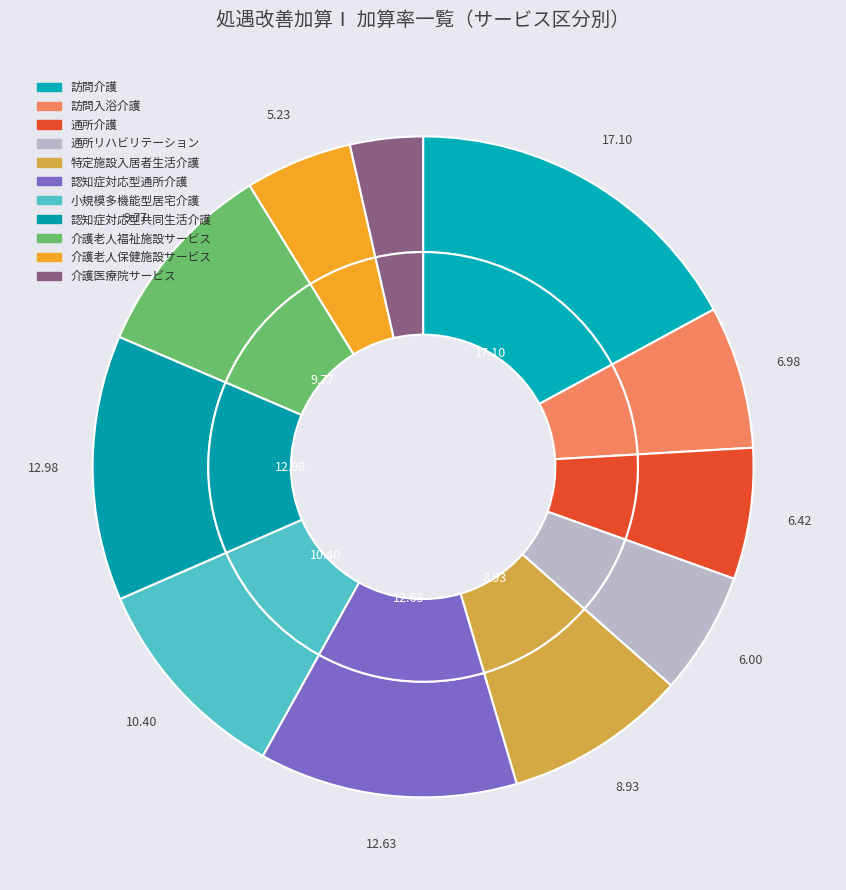

To the nearest percent, what is the difference between the largest and smallest slice percentages?

14%